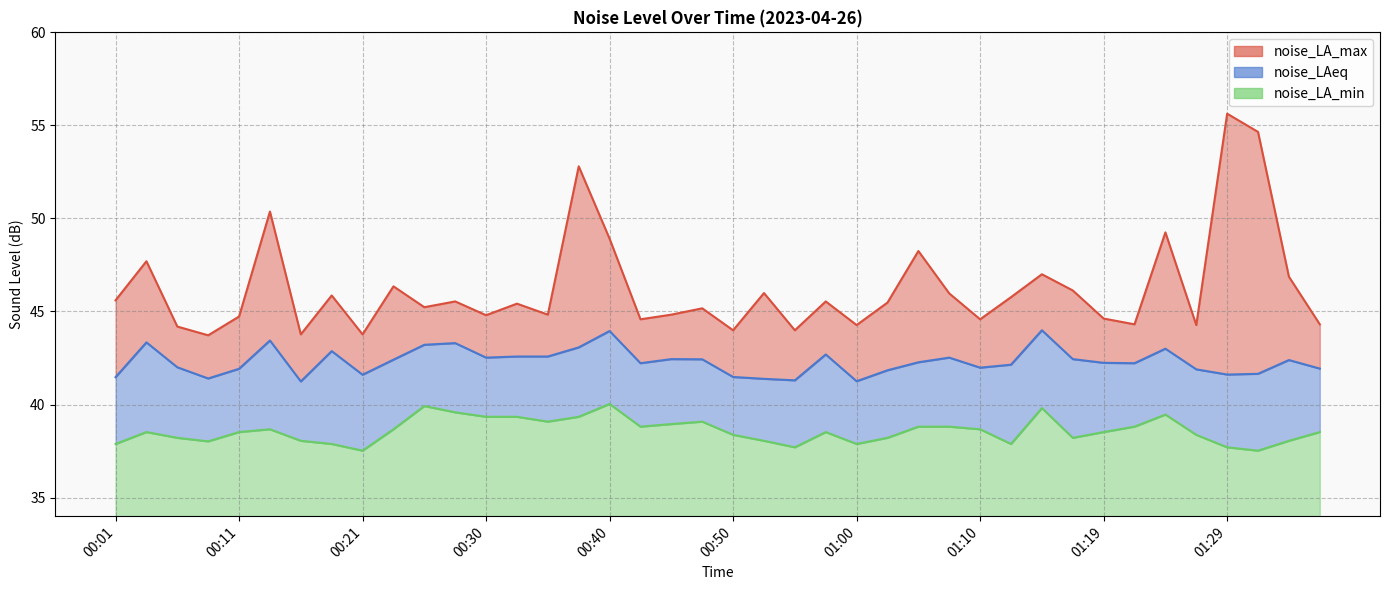

How many values in the noise_LA_max series exceed 45?

23